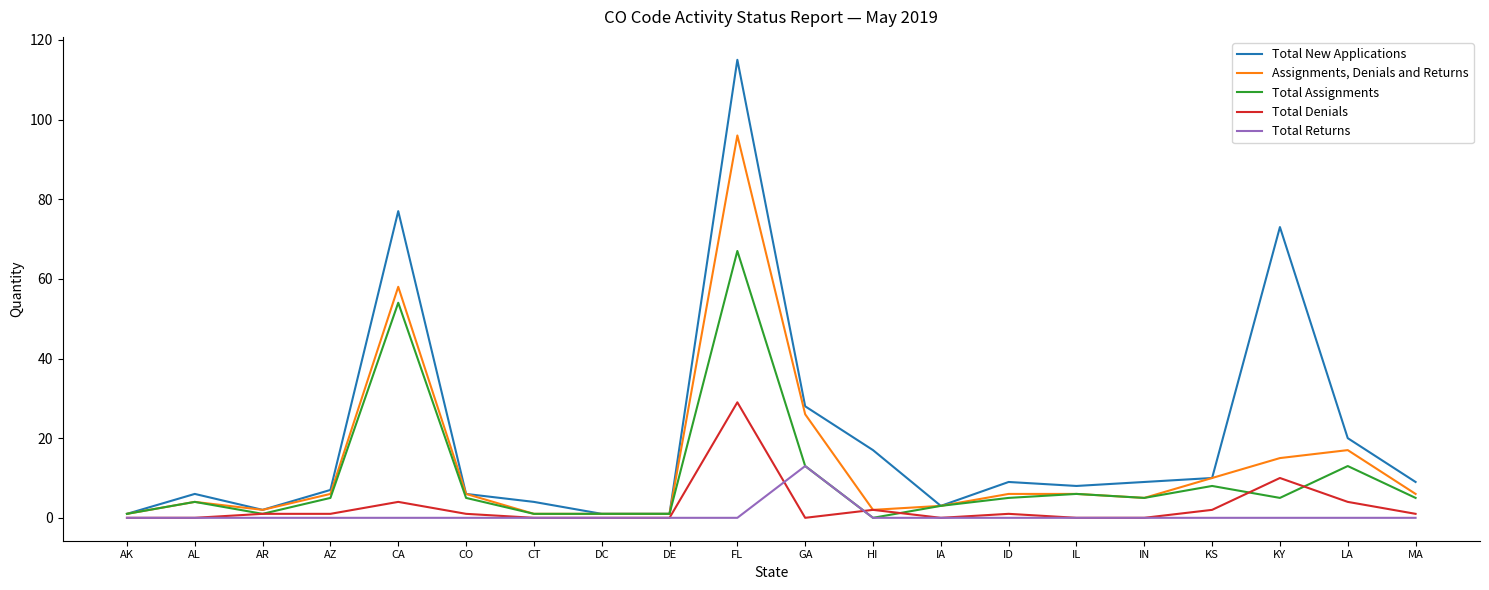

Rank the series by their maximum value, from lowest to highest.

Total Returns, Total Denials, Total Assignments, Assignments, Denials and Returns, Total New Applications